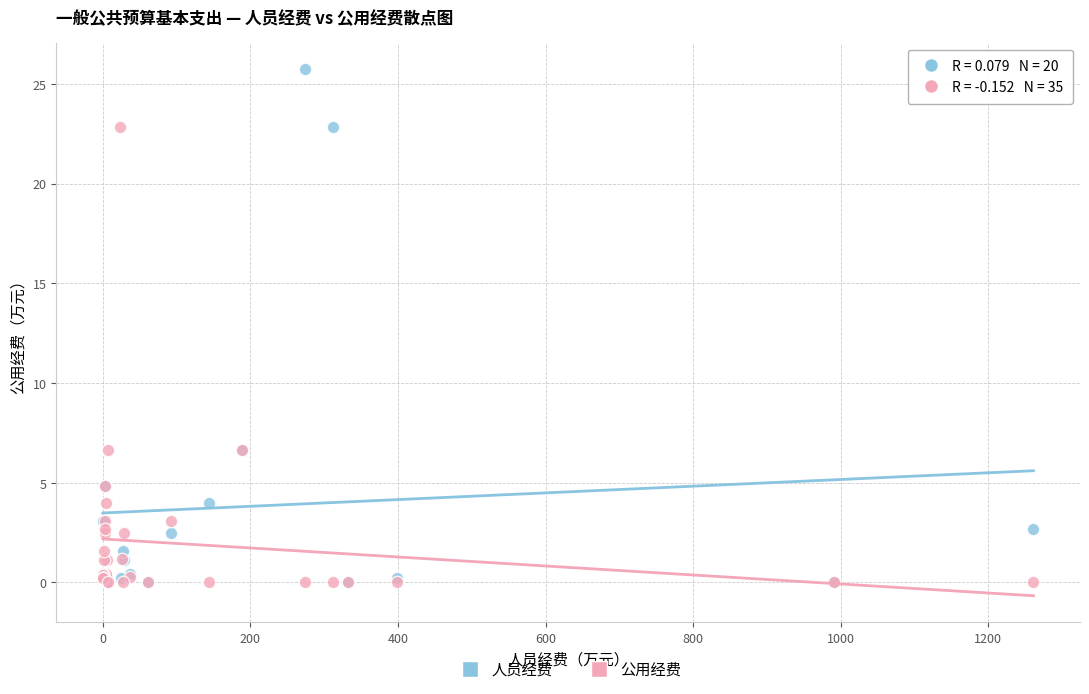

Which series has the largest Y range (max minus min)?

人员经费